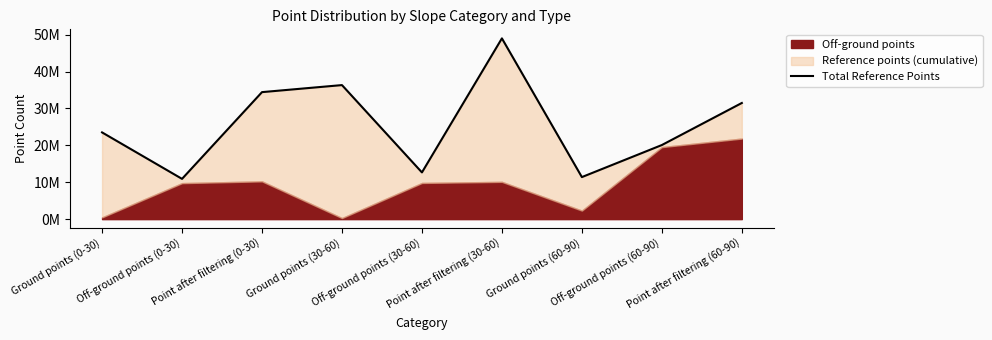

How many interior local peaks (higher than both neighbors) does the data have?

2